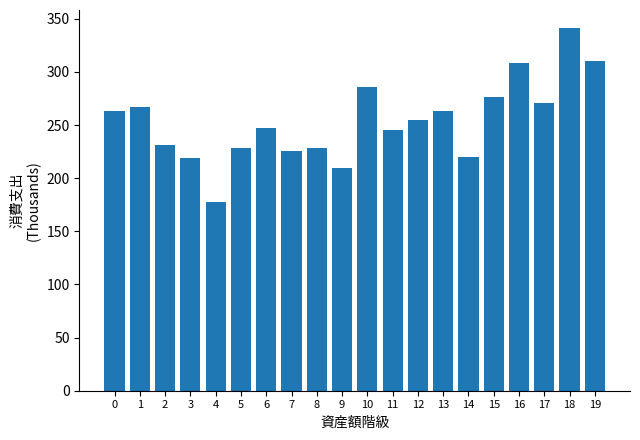

What is the sum of the values at 8 and 11?

473.5